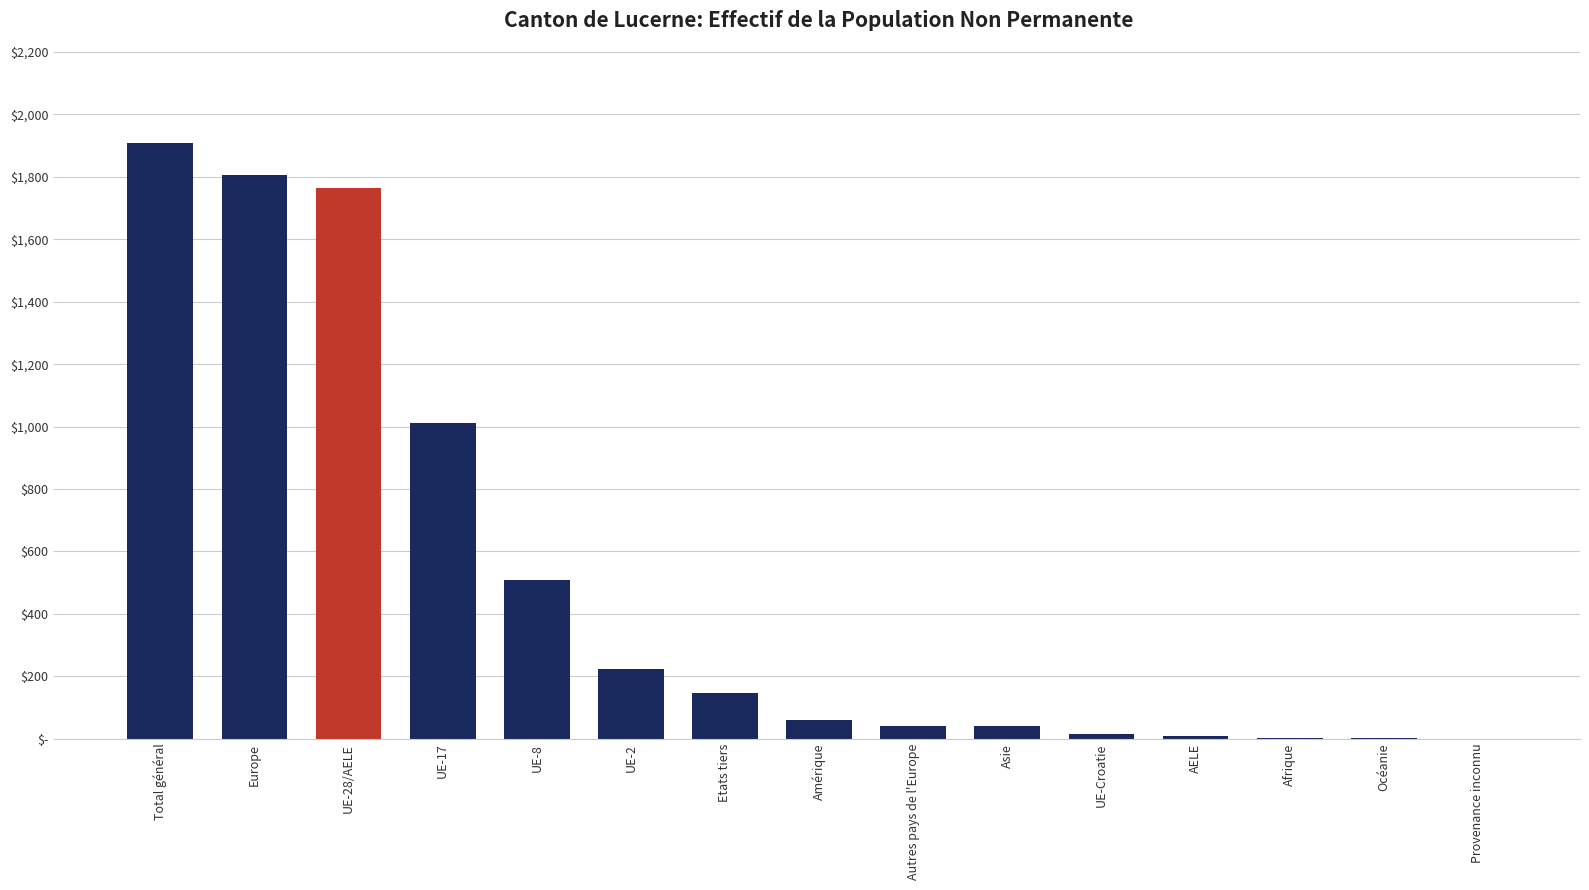

Which label corresponds to the smallest value in the chart?

Provenance inconnu